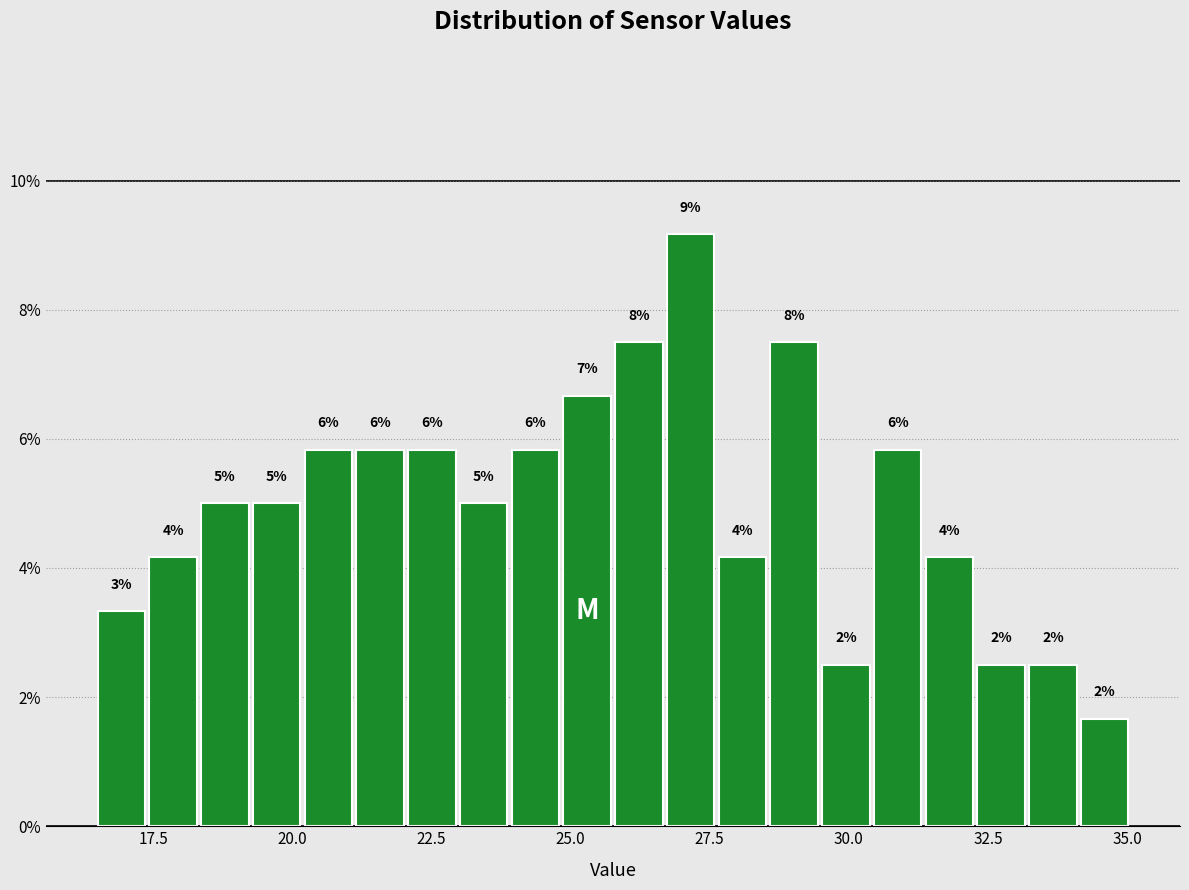

Read against the x-axis, roughly where is the centre of the tallest bar?

27.0